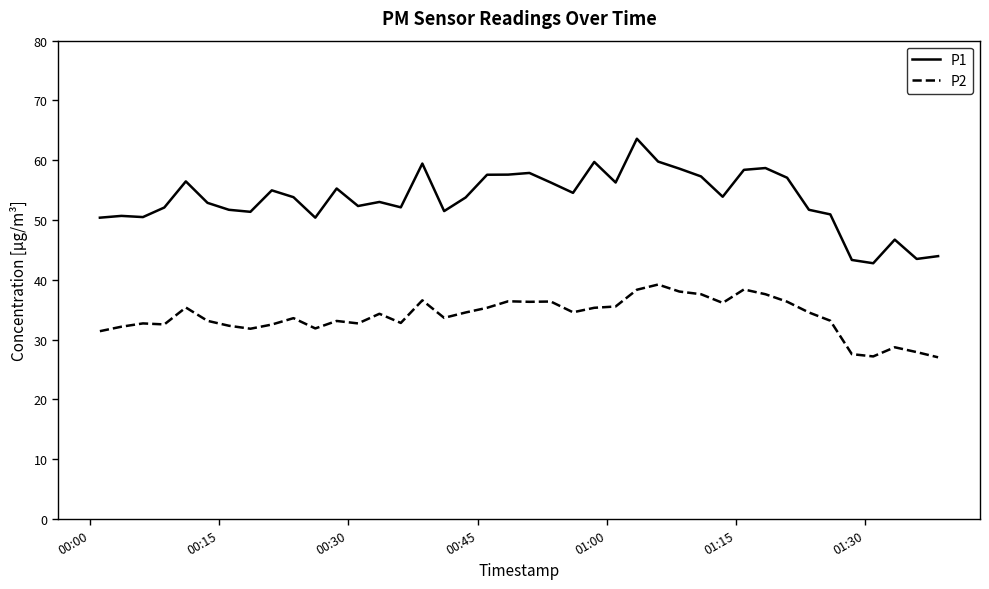

What is the greatest value displayed?

63.6